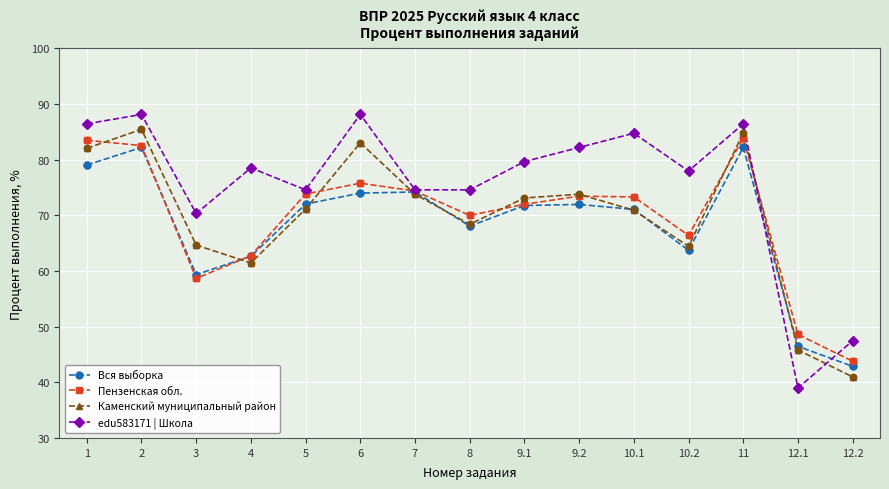

What are all the series names shown in the legend?

Вся выборка, Пензенская обл., Каменский муниципальный район, edu583171 | Школа